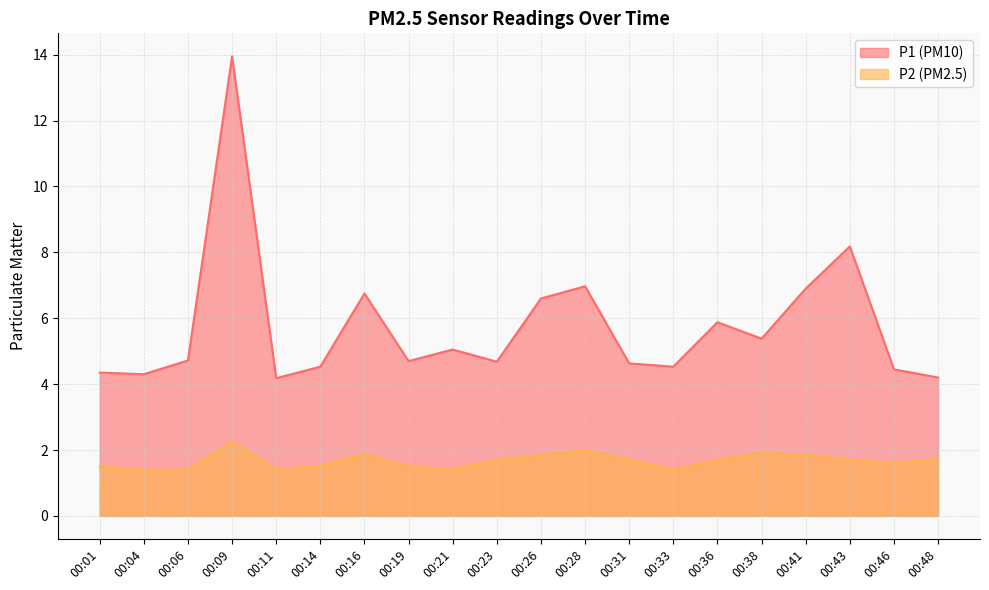

How many interior local peaks does the P2 series have?

4